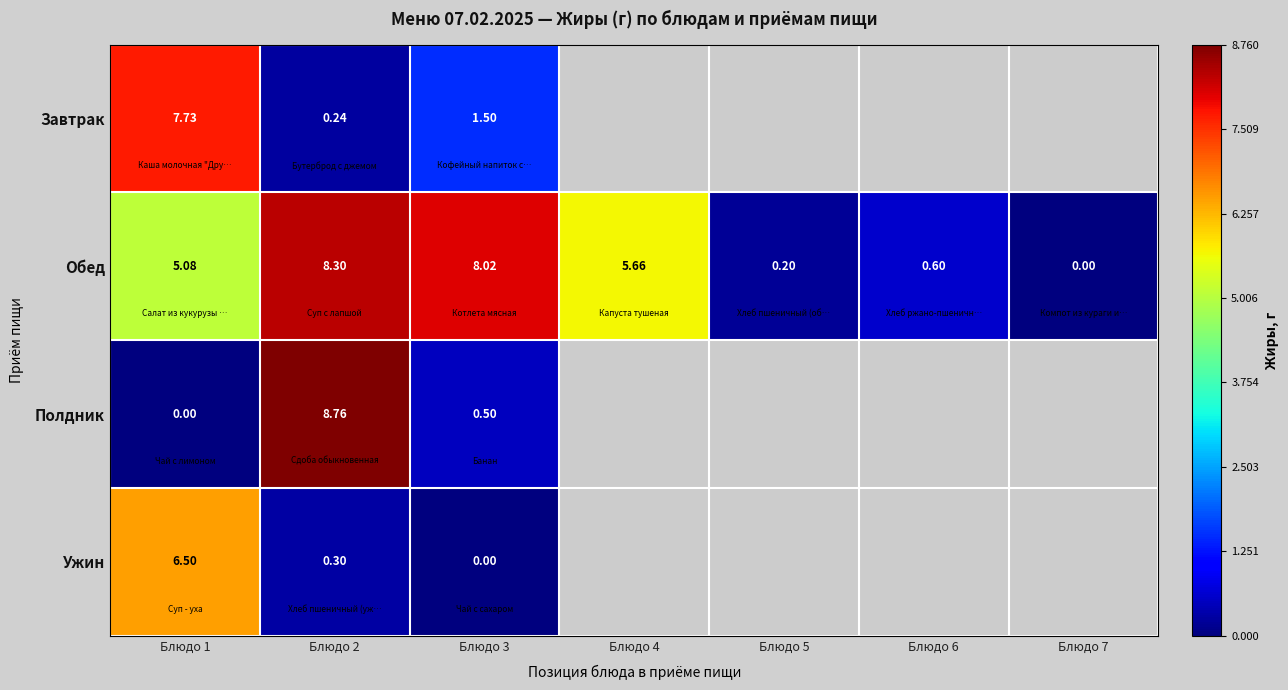

What is the greatest value displayed?

8.8